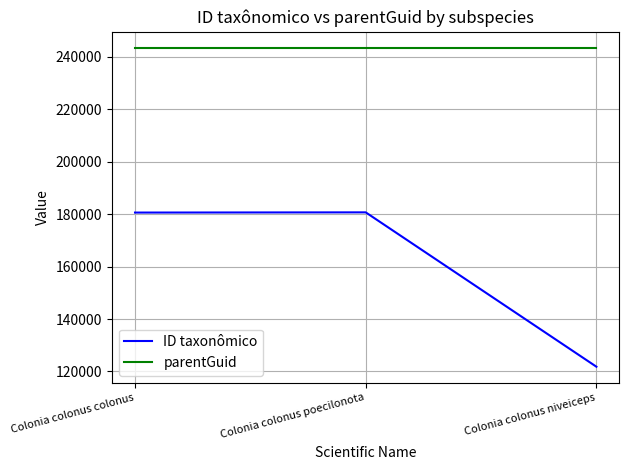

Read the ID taxonômico value at Colonia colonus colonus.

180615